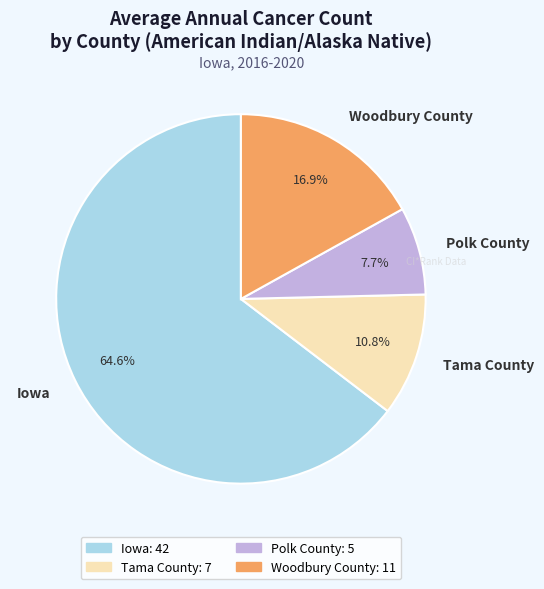

Between Woodbury County and Polk County, which is larger?

Woodbury County